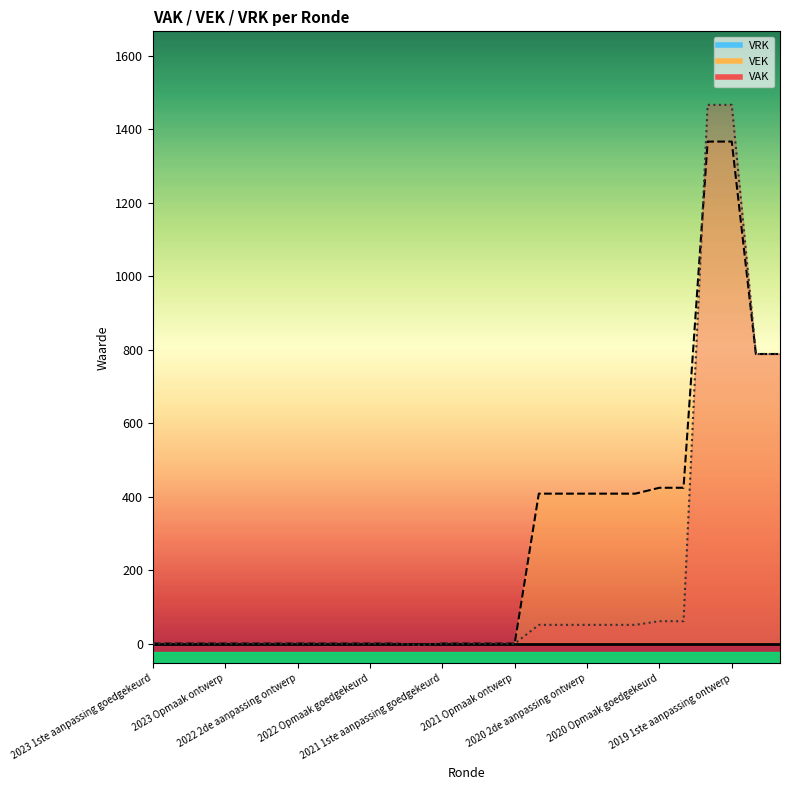

What is the smallest value displayed?

-4